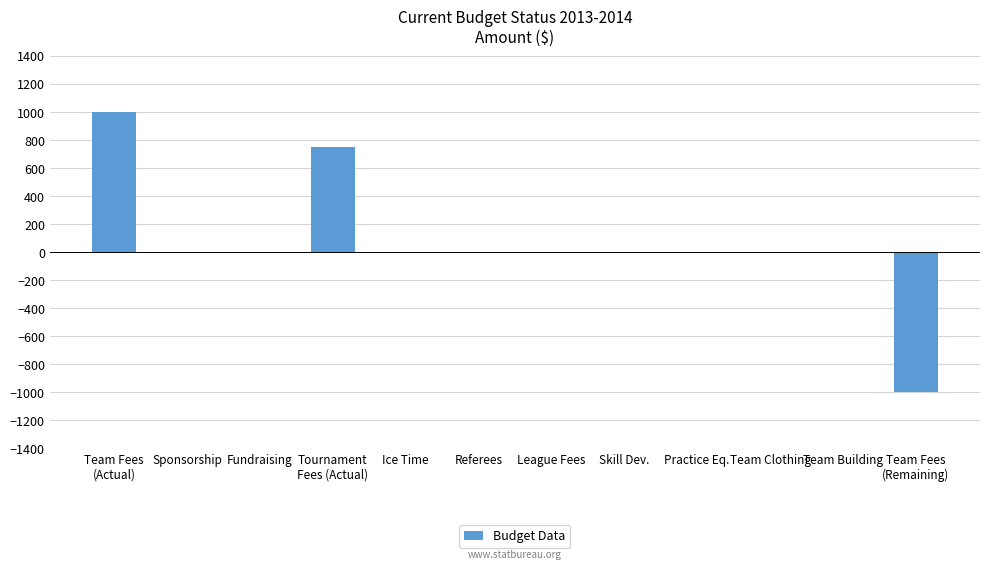

What is the greatest value displayed?

1000